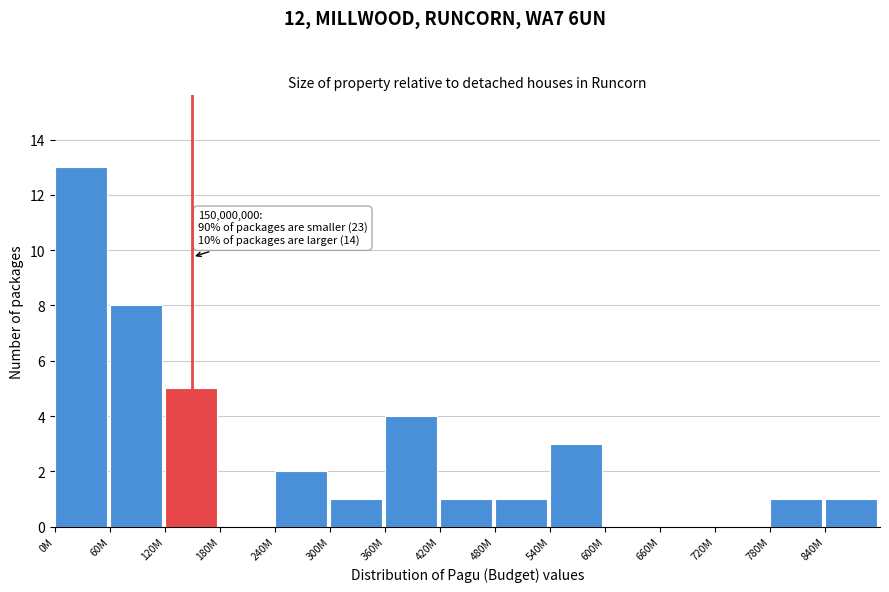

Reading left to right, extract all data points from this chart.

0M=13	60M=8	120M=5	180M=0	240M=2	300M=1	360M=4	420M=1	480M=1	540M=3	600M=0	660M=0	720M=0	780M=1	840M=1